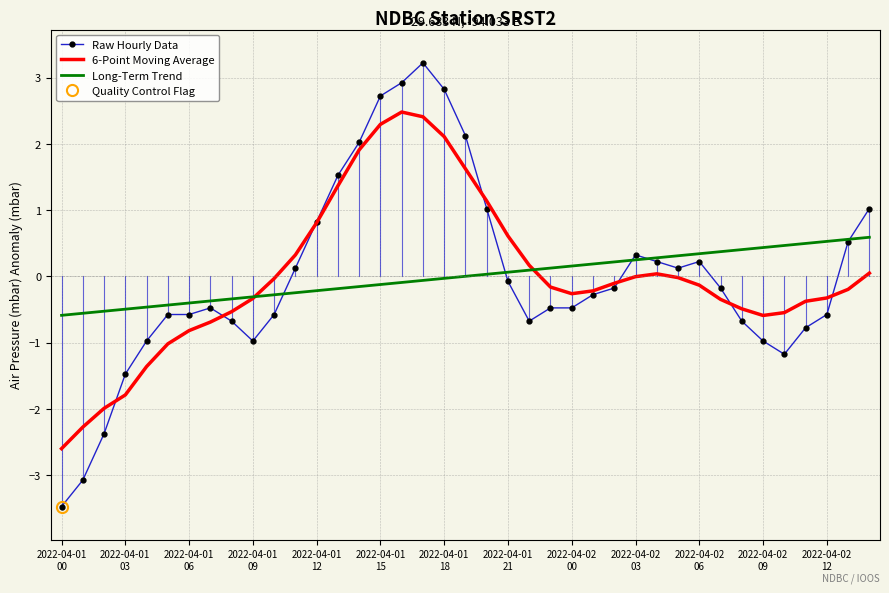

What is the minimum value shown in the chart?

-3.5